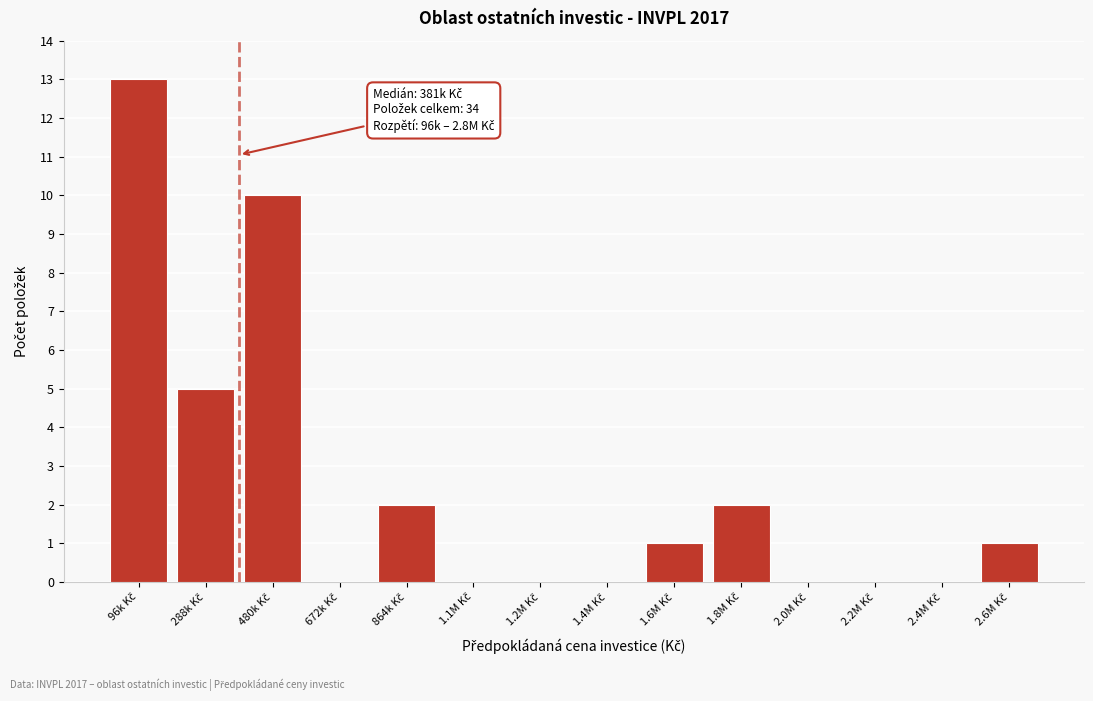

What is the sum of all values?

34